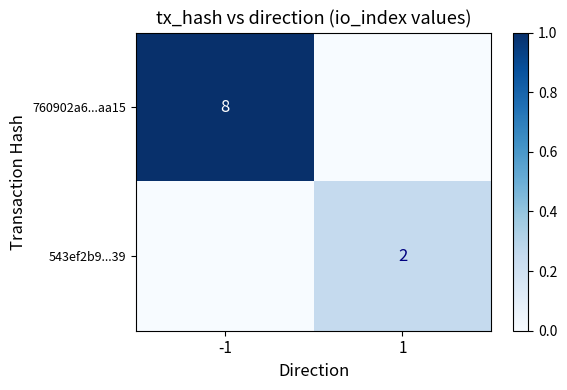

True or false: 760902a6...aa15 has a value of 8 at -1.

True